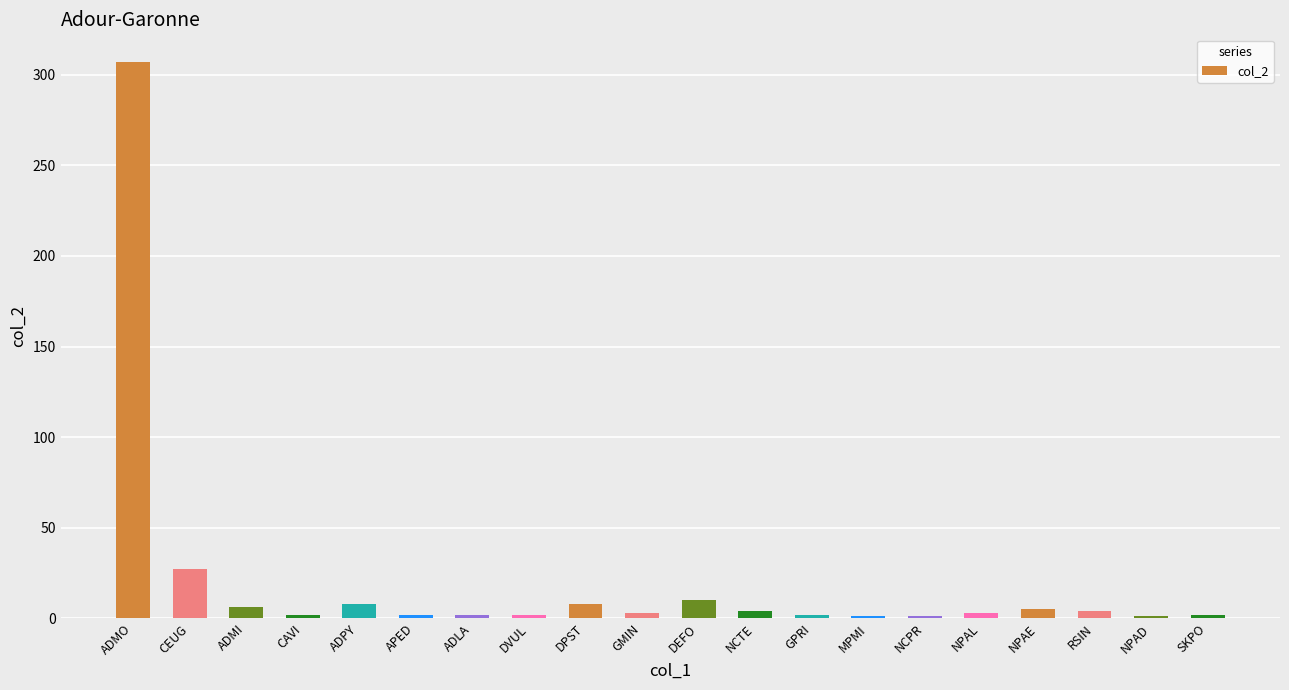

Are the bars horizontal?

No